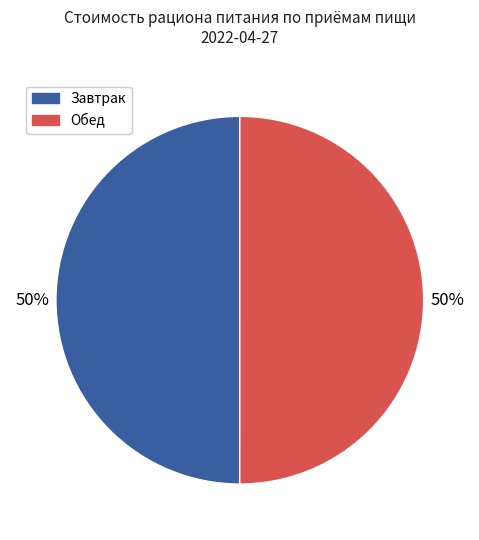

To the nearest percent, what is the difference between the largest and smallest slice percentages?

0%